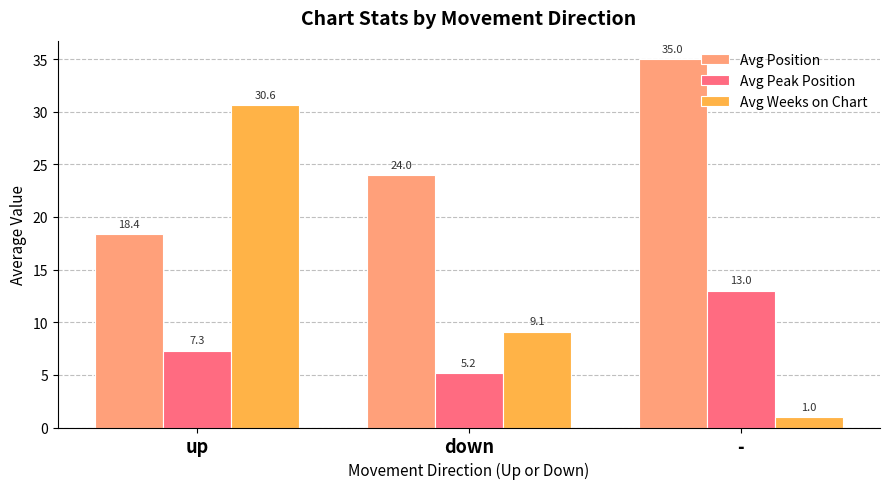

Reading left to right, transcribe all the data shown in this chart.

Avg Position: up=18.4	down=24.0	-=35.0
Avg Peak Position: up=7.3	down=5.2	-=13.0
Avg Weeks on Chart: up=30.6	down=9.1	-=1.0